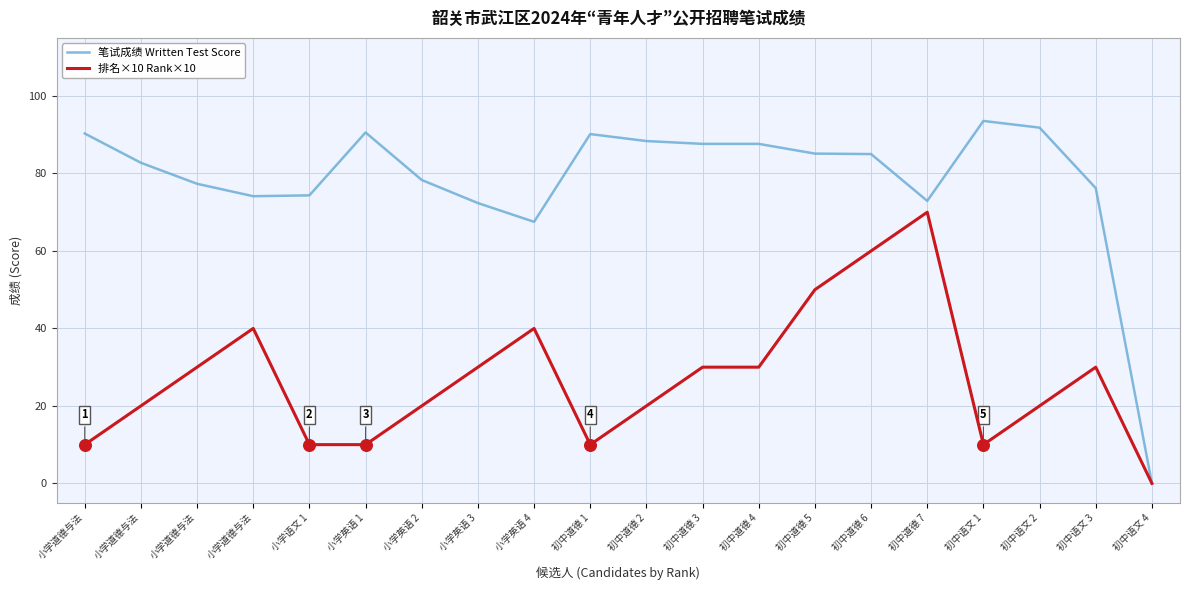

Which series has the largest total across all categories?

笔试成绩 Written Test Score